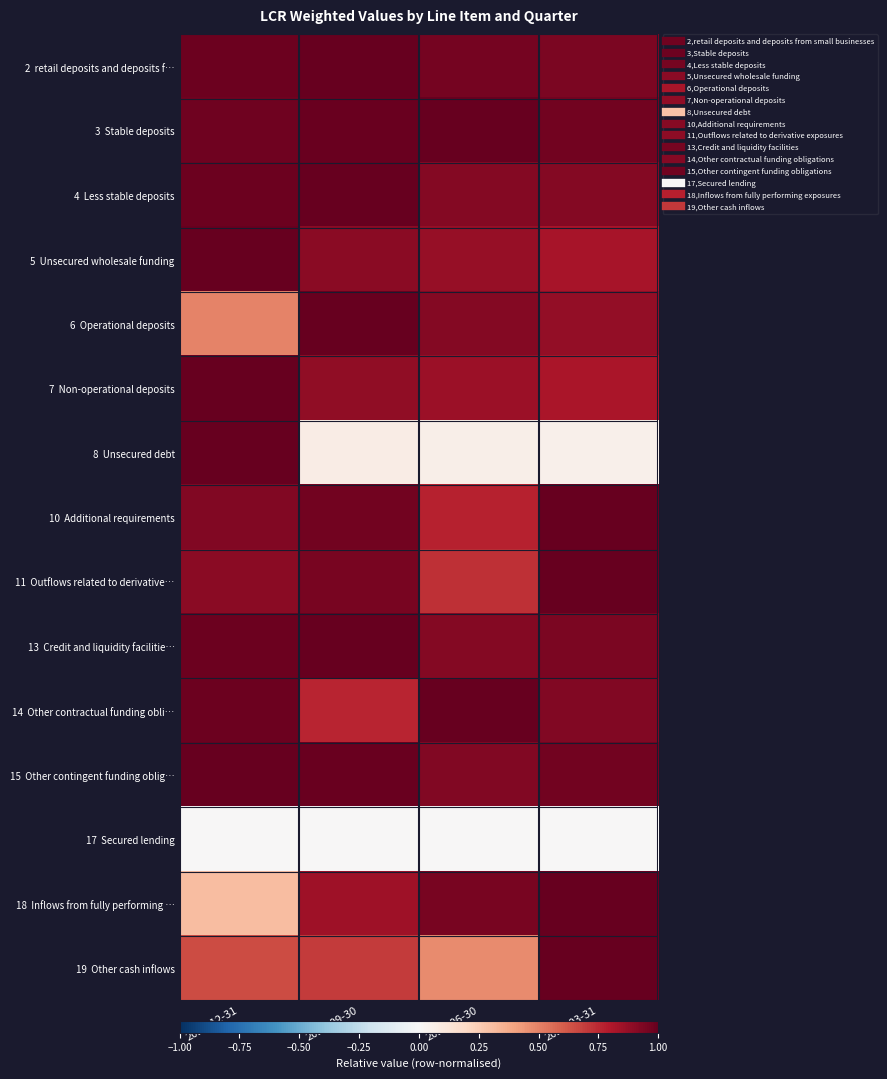

Rank the series at 2022-09-30 from highest to lowest value.

2 retail deposits and deposits f…, 4 Less stable deposits, 6 Operational deposits, 13 Credit and liquidity facilitie…, 15 Other contingent funding oblig…, 3 Stable deposits, 10 Additional requirements, 11 Outflows related to derivative…, 5 Unsecured wholesale funding, 7 Non-operational deposits, 18 Inflows from fully performing …, 14 Other contractual funding obli…, 19 Other cash inflows, 8 Unsecured debt, 17 Secured lending